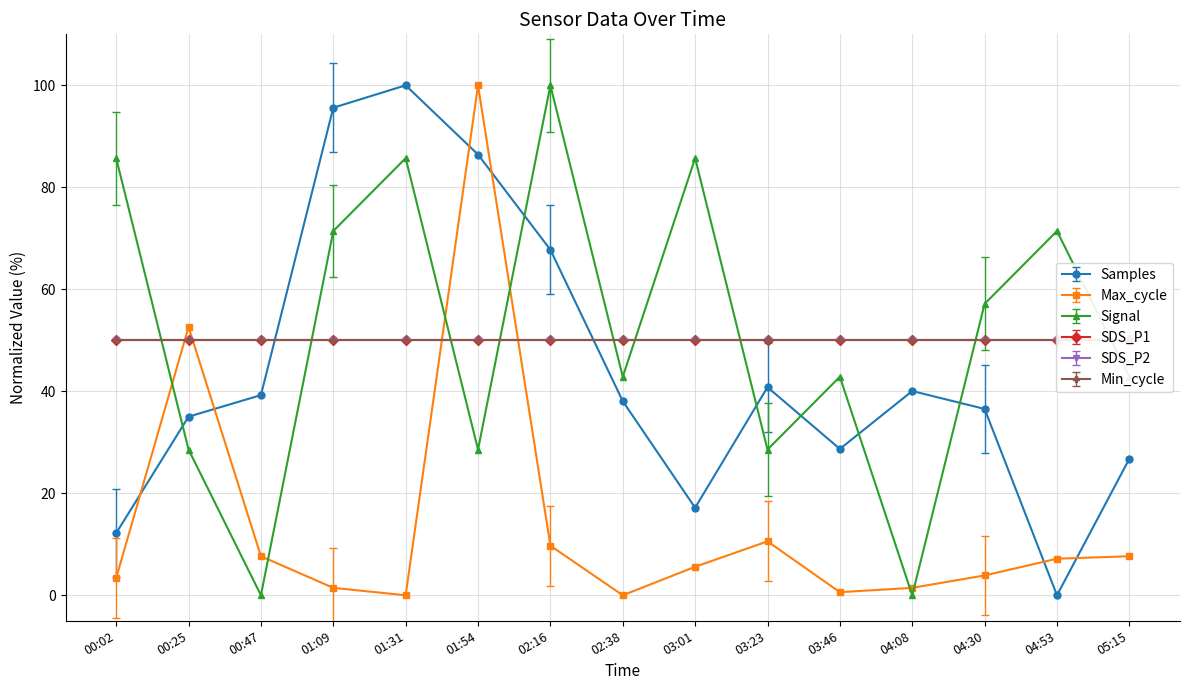

How many data points does each series have?

15